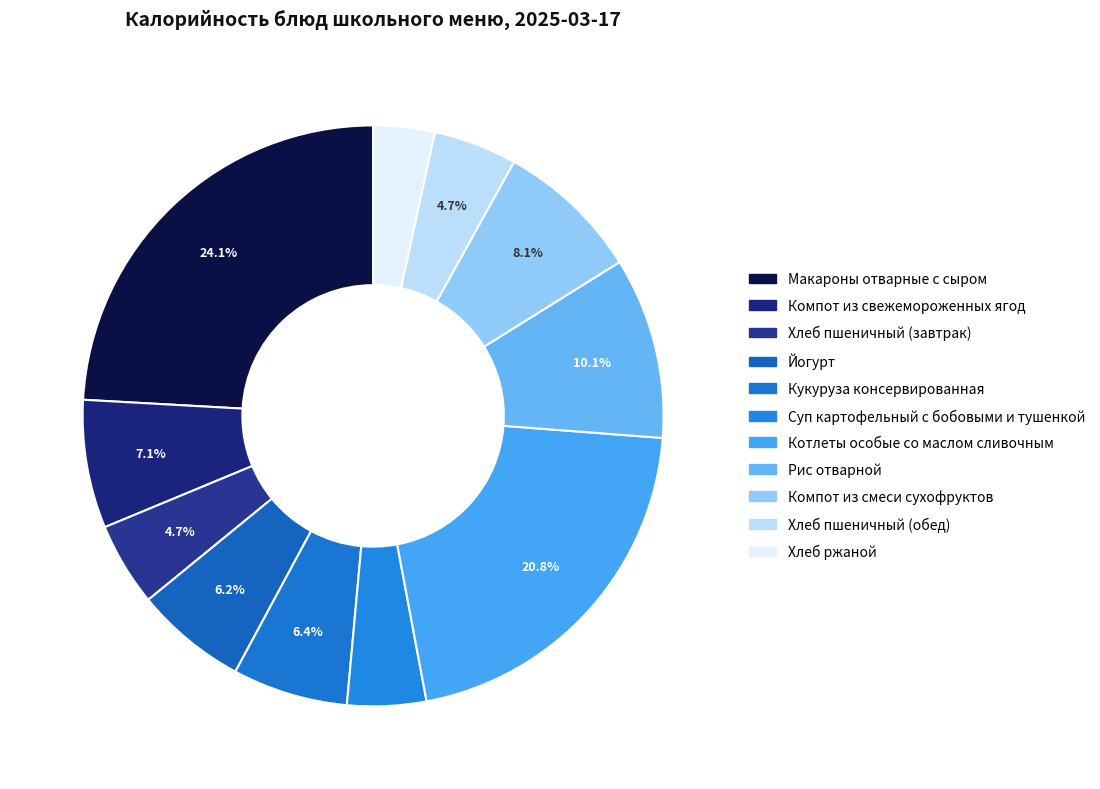

The Йогурт slice represents 18% of the pie. True or false?

False